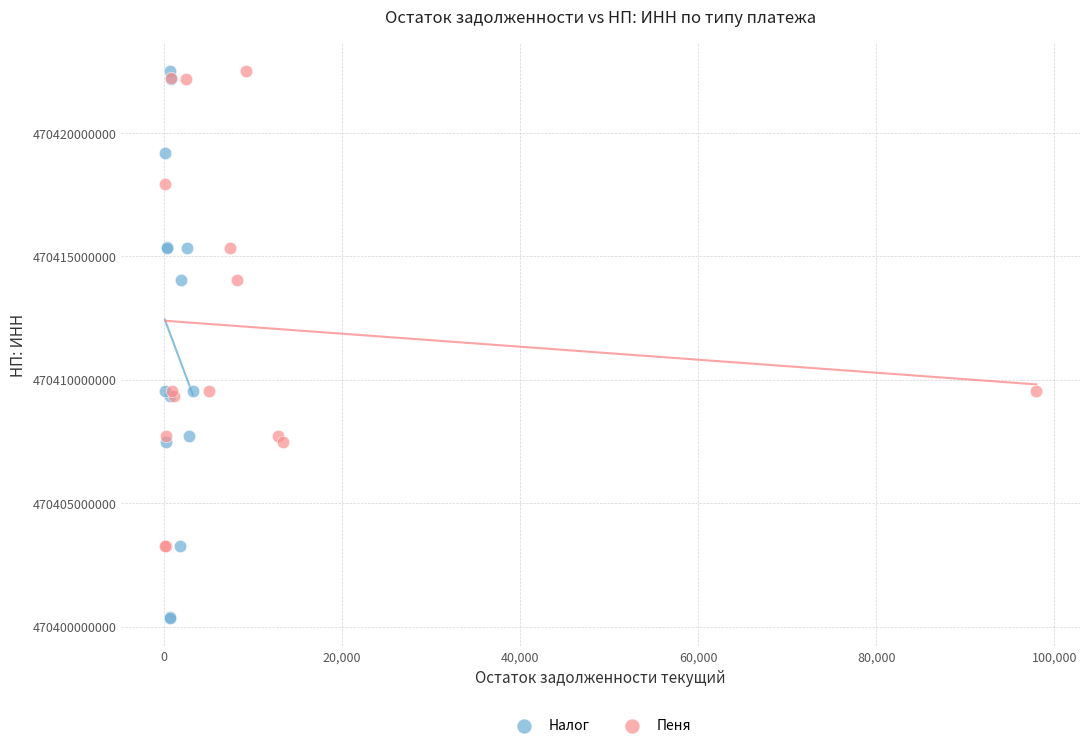

What are all the series names shown in the legend?

Налог, Пеня